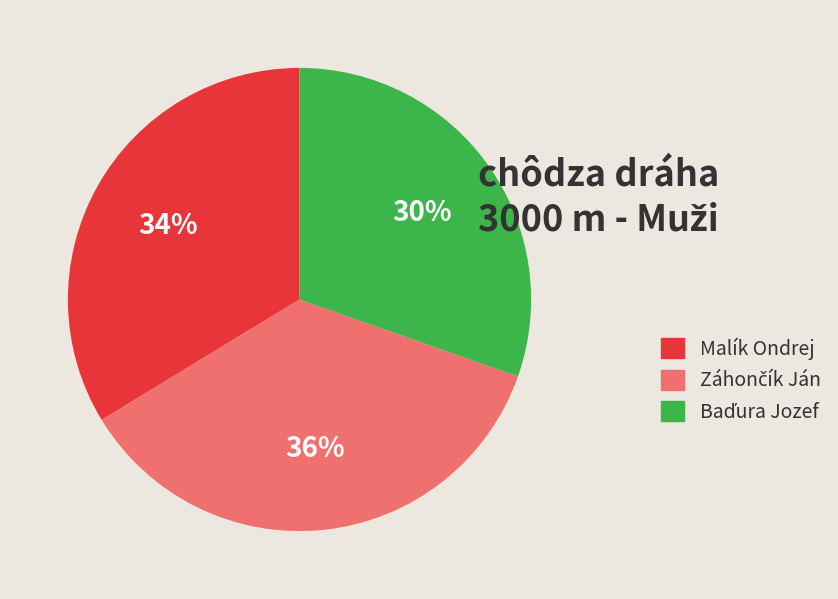

To the nearest percent, what is the average slice percentage?

33%